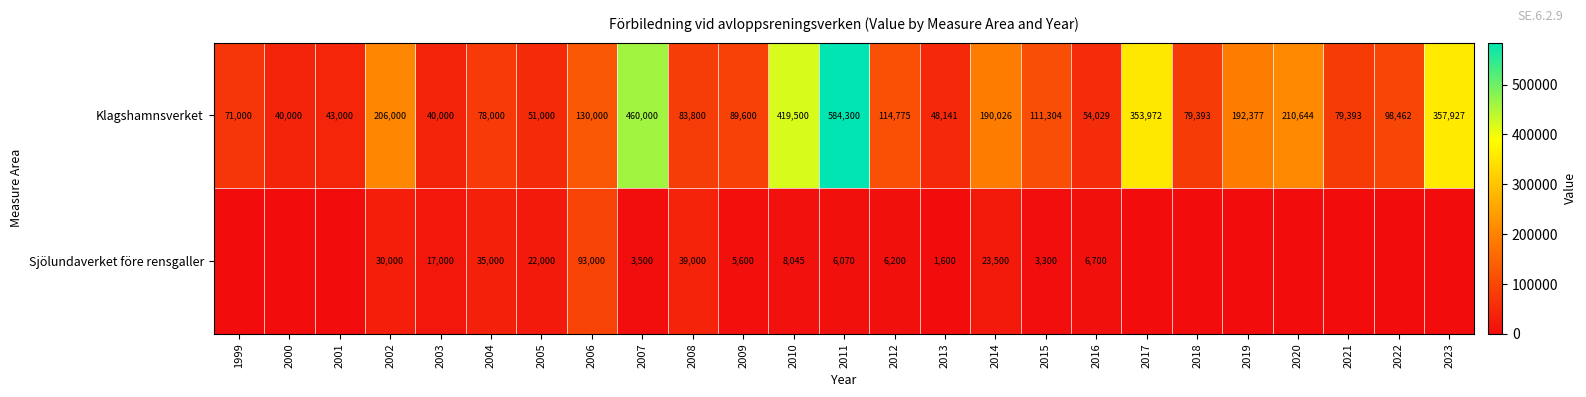

What is the difference between the maximum and minimum values in the Klagshamnsverket series?

544300